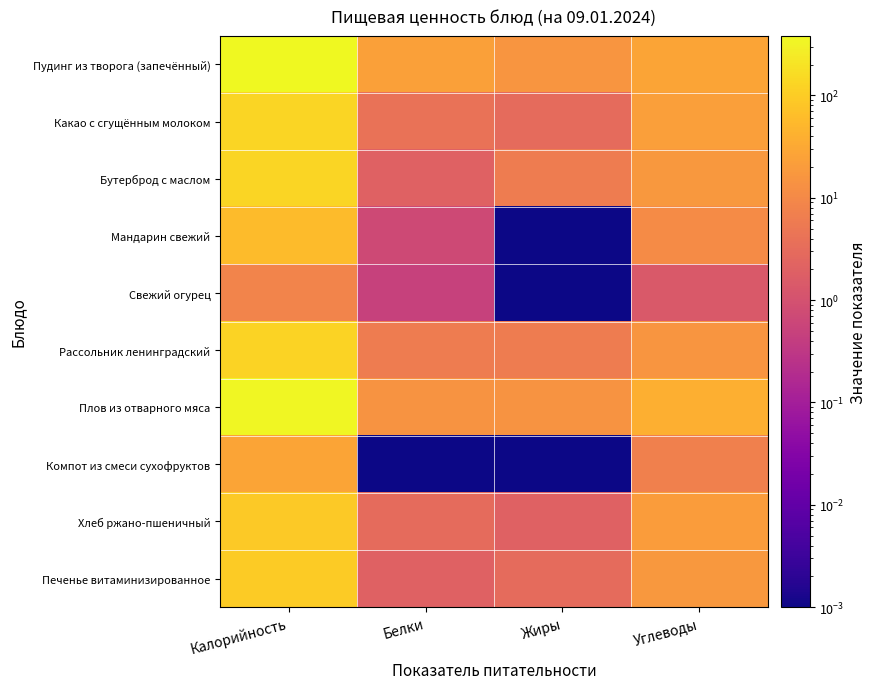

How many distinct data groups are displayed?

10